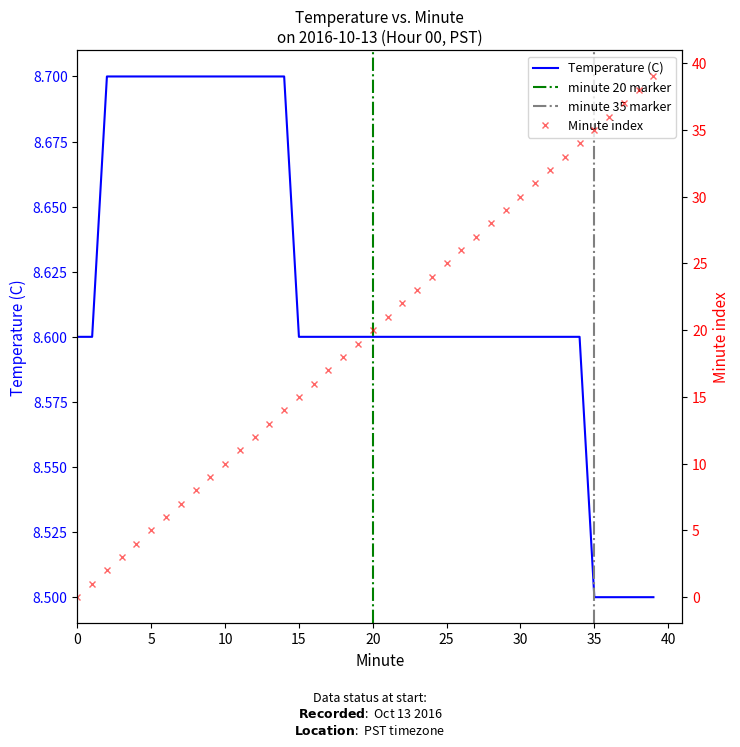

How many intersections are there between Temperature (C) and Minute?

1